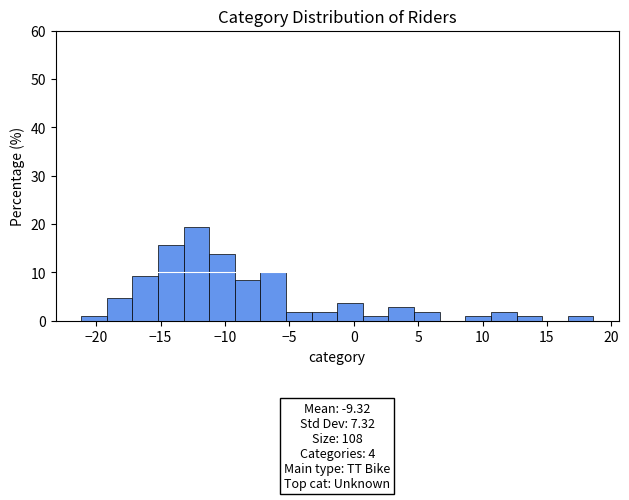

Read against the x-axis, roughly where is the centre of the tallest bar?

-12.0